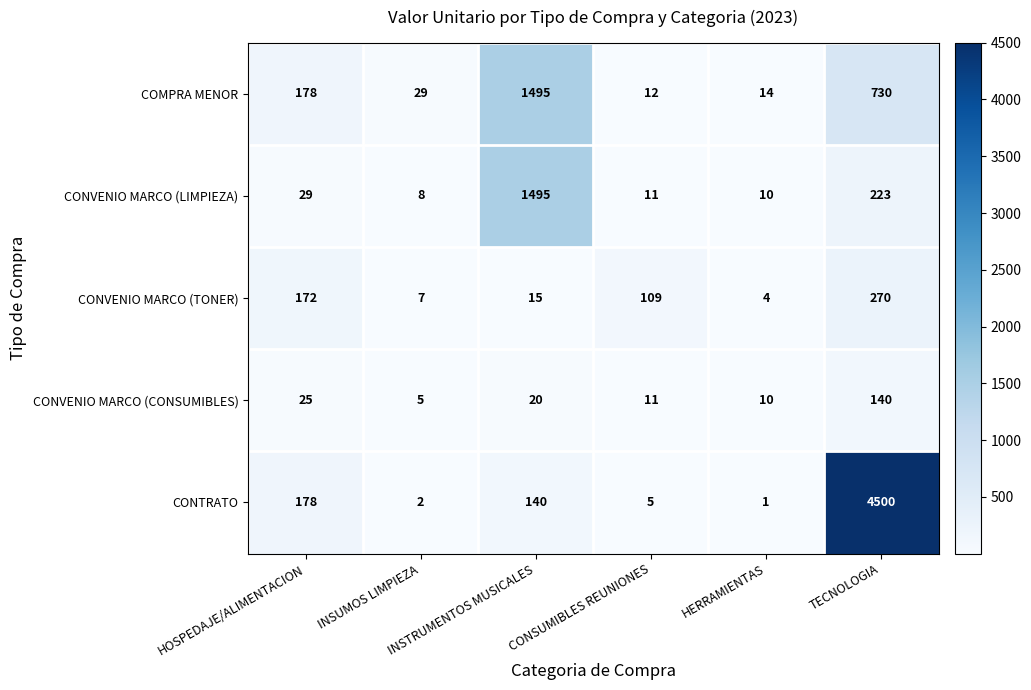

Which category has the lowest value across all series?

HERRAMIENTAS